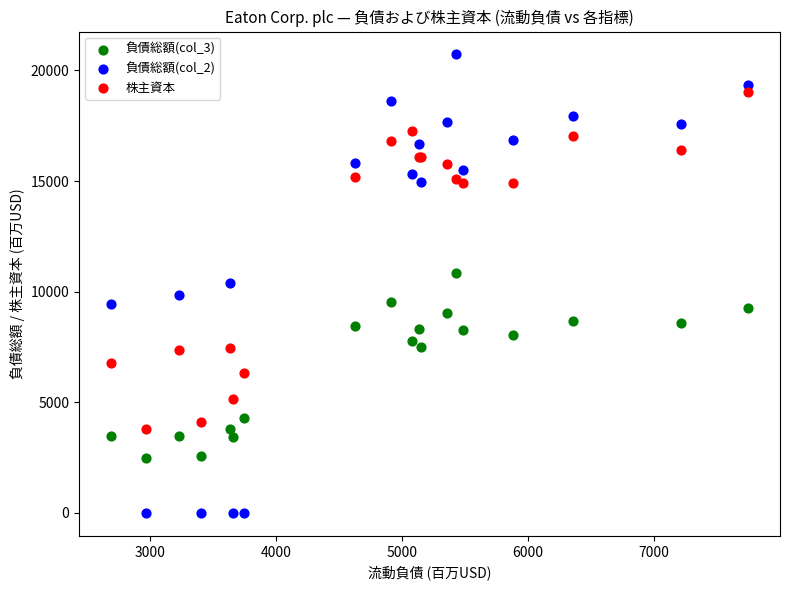

In the 株主資本 series, what Y value is closest to 11407?

14897